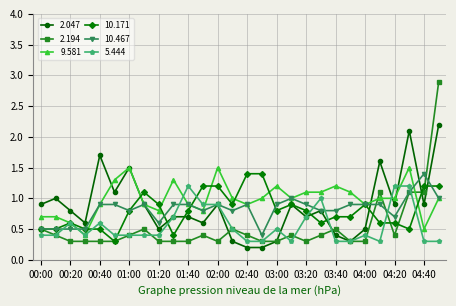

What are all the series names shown in the legend?

2.047, 2.194, 9.581, 10.171, 10.467, 5.444